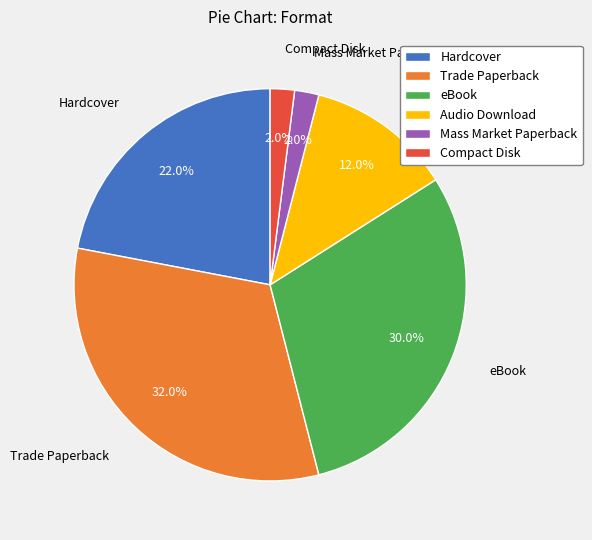

To the nearest percent, what is the difference between the largest and smallest slice percentages?

30%